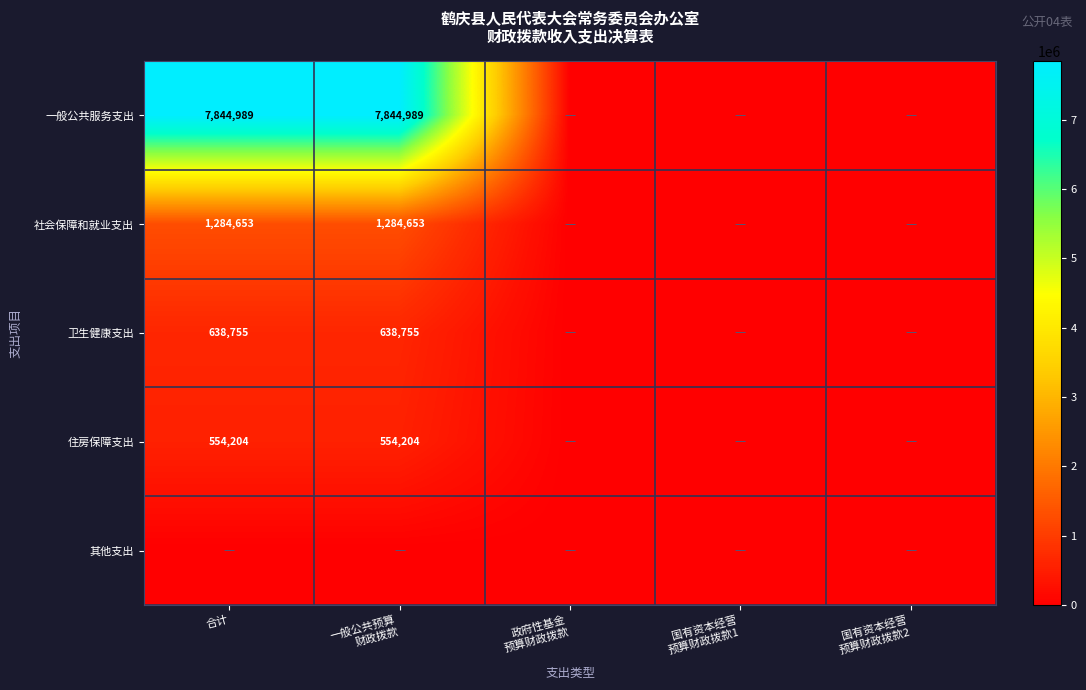

True or false: 卫生健康支出 has a value of 638755 at 合计.

True